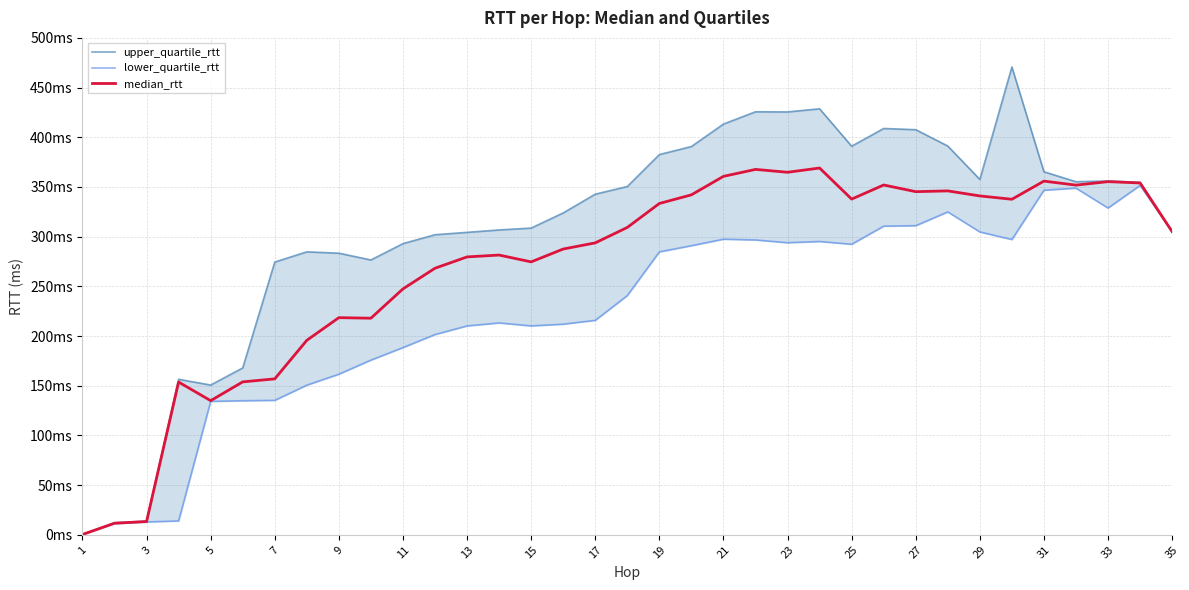

True or false: lower_quartile_rtt and median_rtt cross at least once.

False